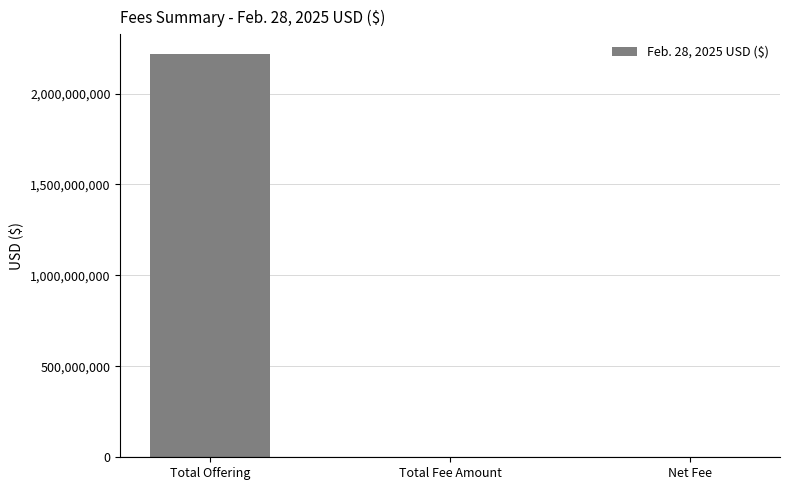

Between Net Fee and Total Offering, which is larger?

Total Offering